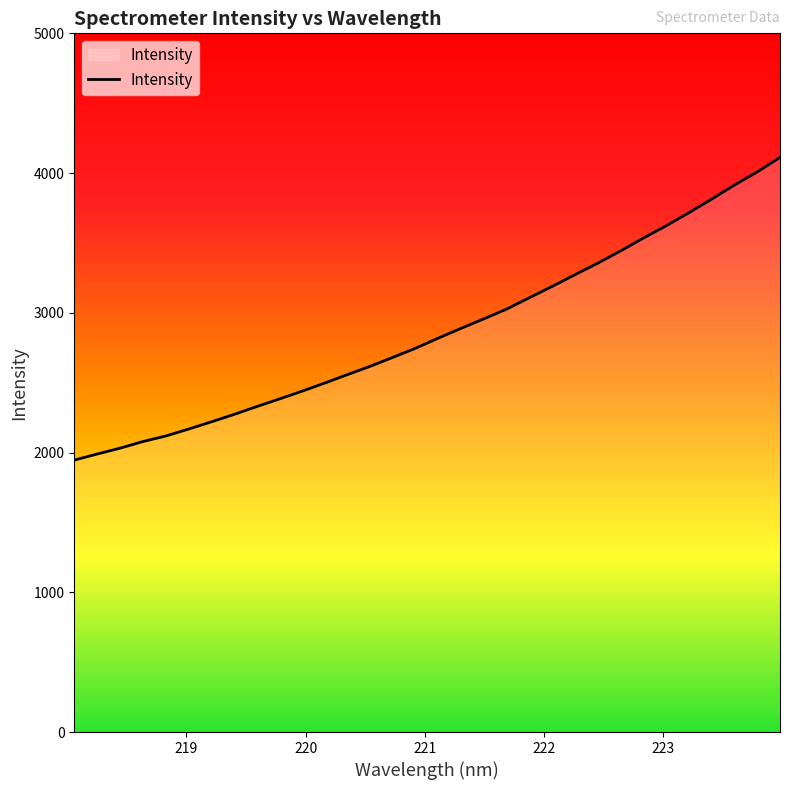

What is the smallest value displayed?

1946.0